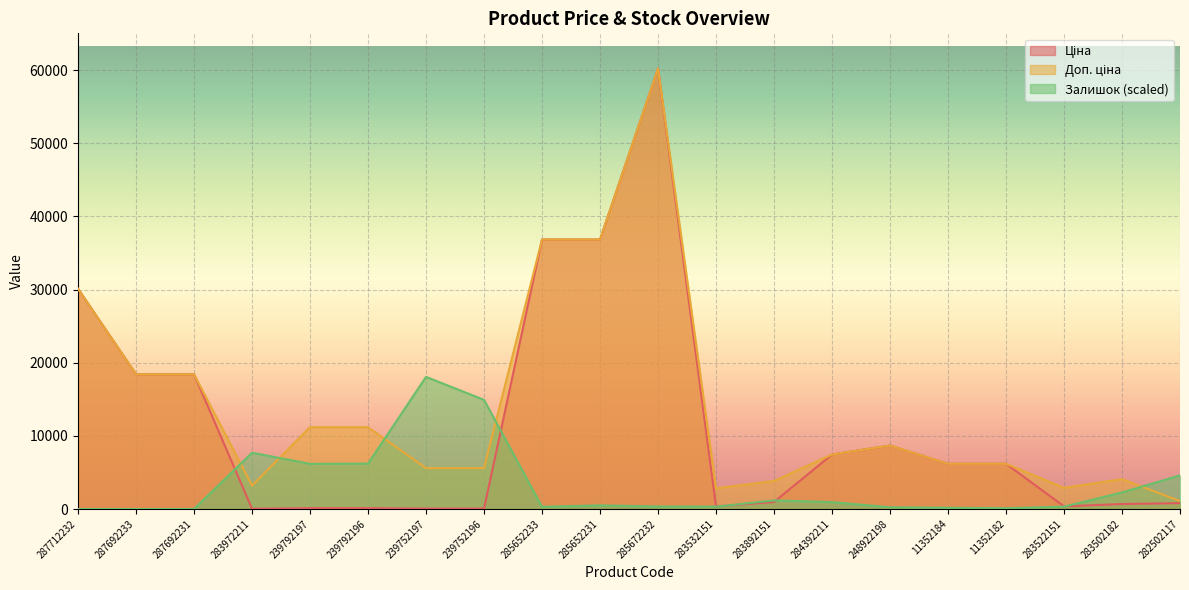

Is it true that Залишок equals 2828.8 at 239792196?

False